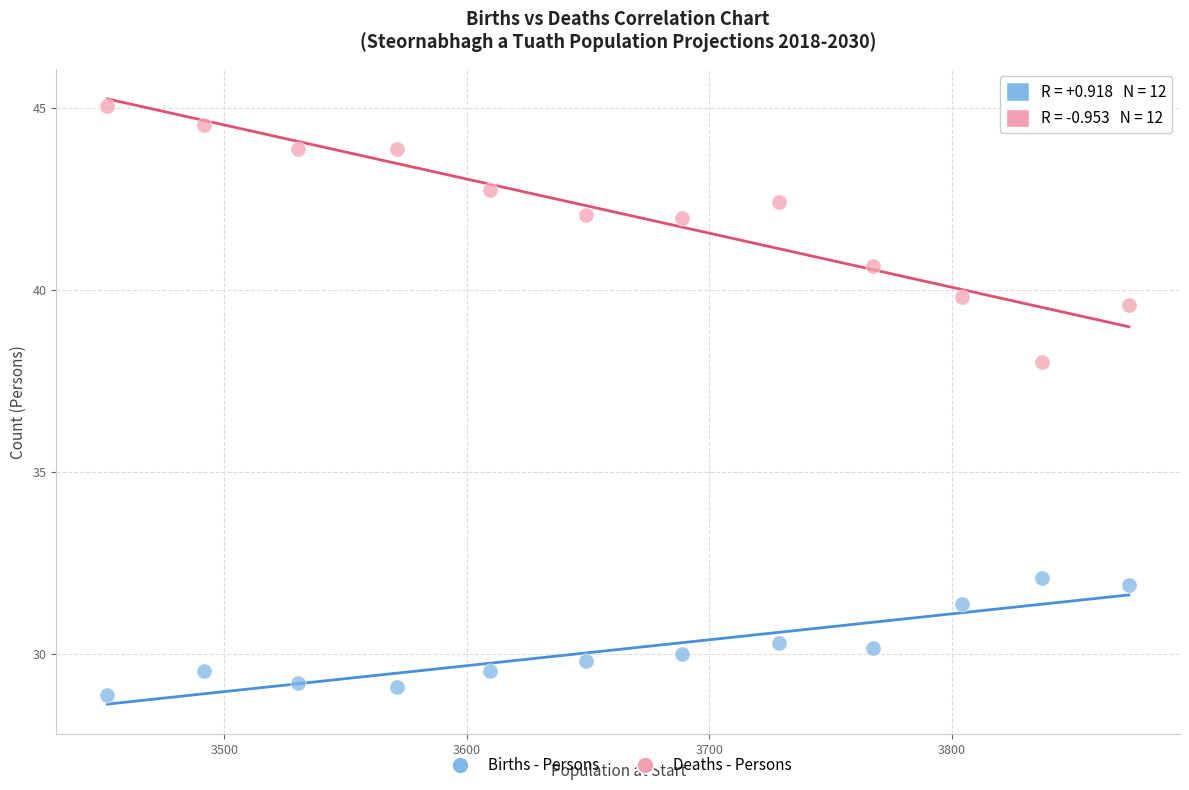

Which series has the largest Y range (max minus min)?

Deaths - Persons